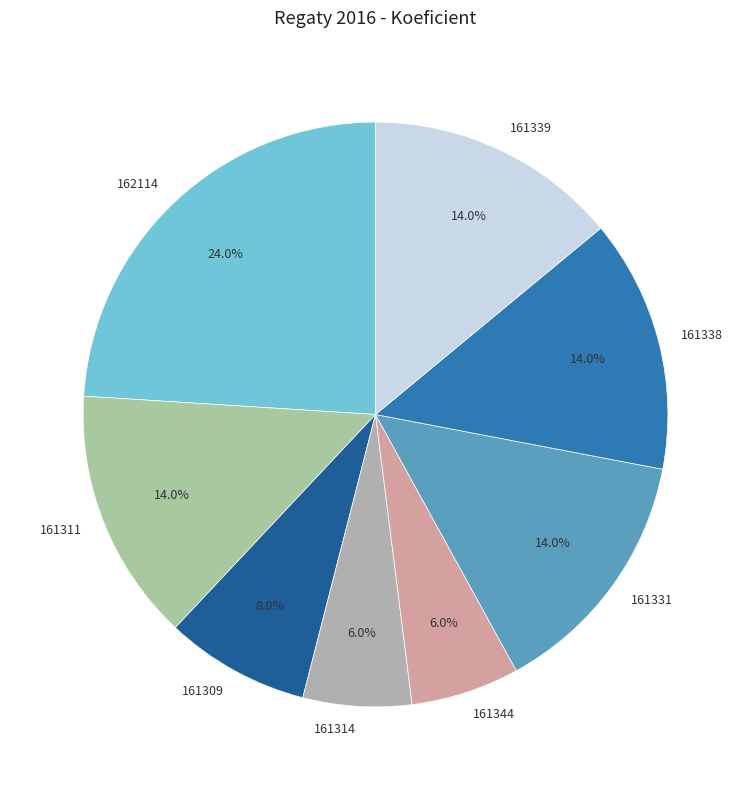

How many slices are in this pie chart?

8